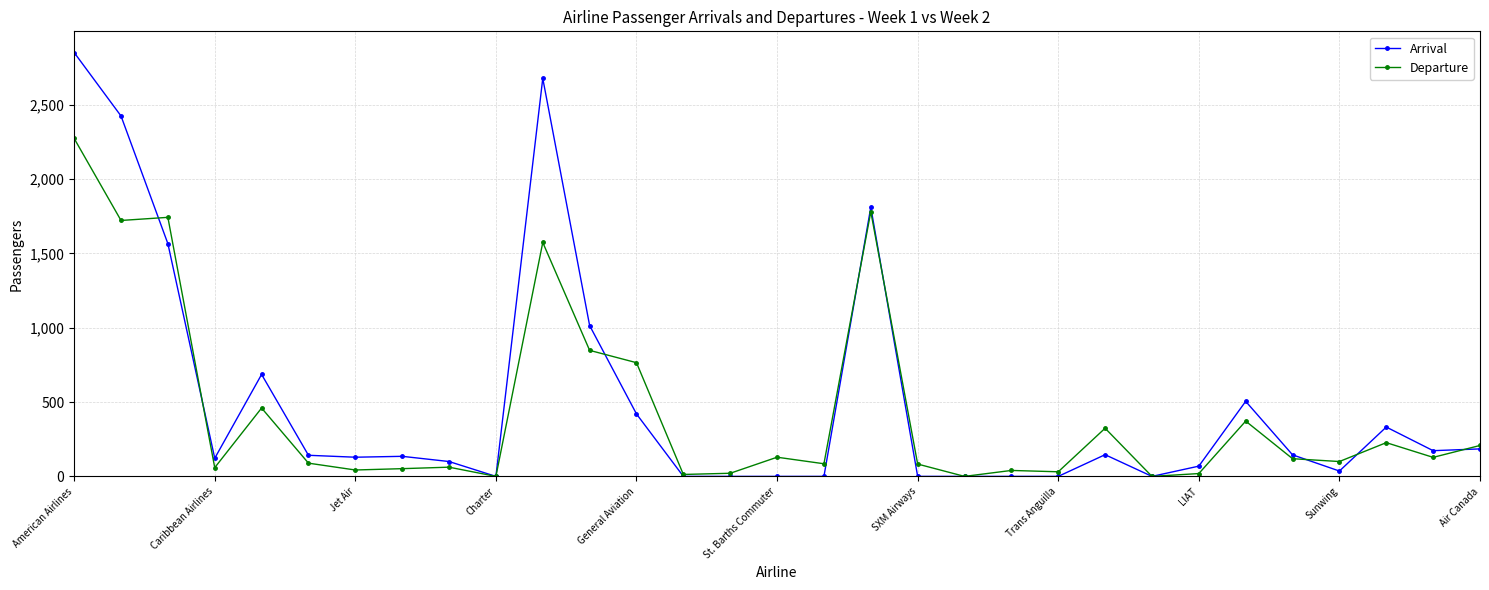

At how many categories does at least one series exceed 1652?

5